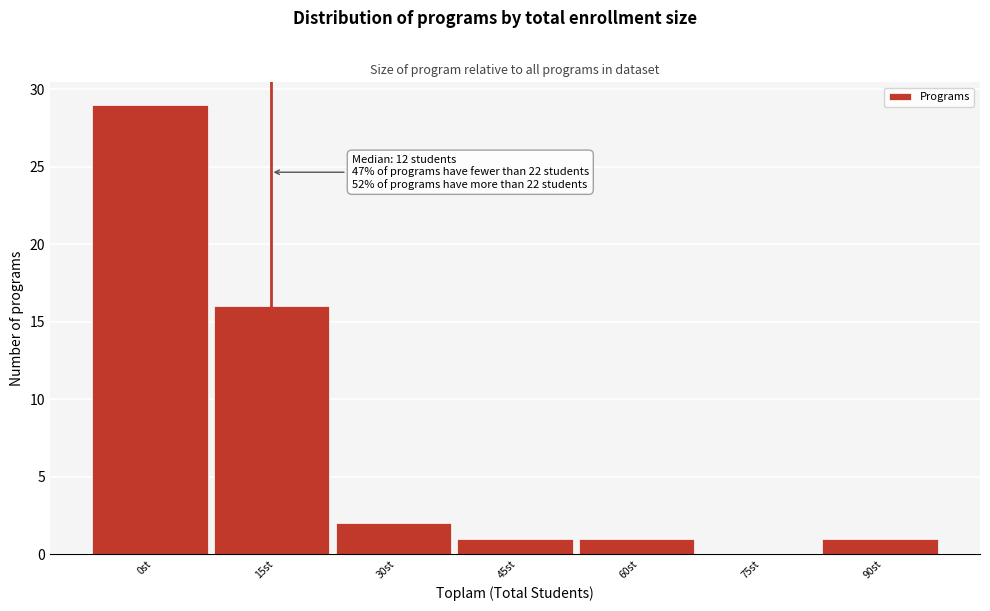

Reading right to left, extract all data points from this chart.

90st=1	75st=0	60st=1	45st=1	30st=2	15st=16	0st=29